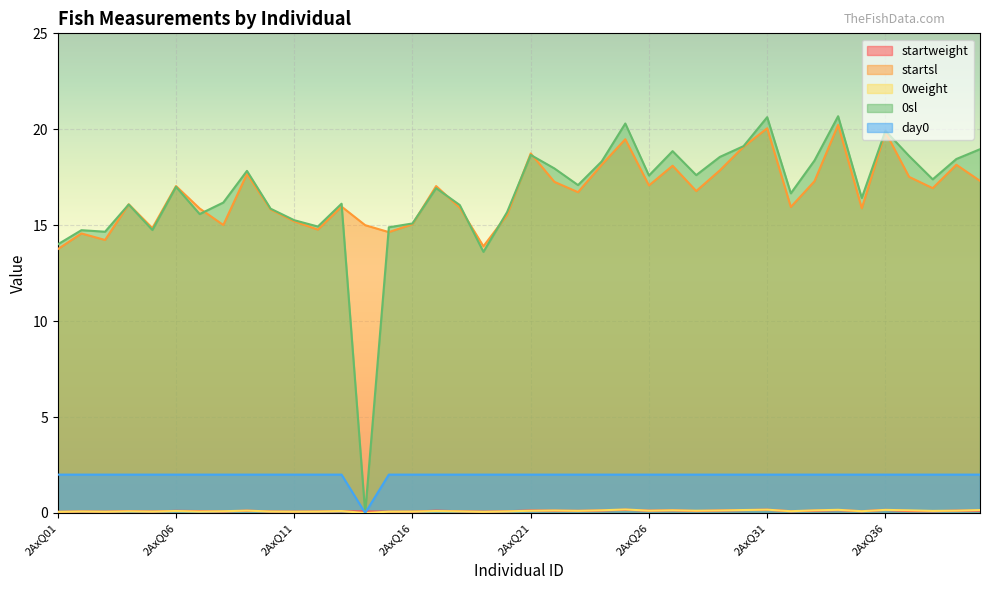

Which series has the widest spread of values?

0sl